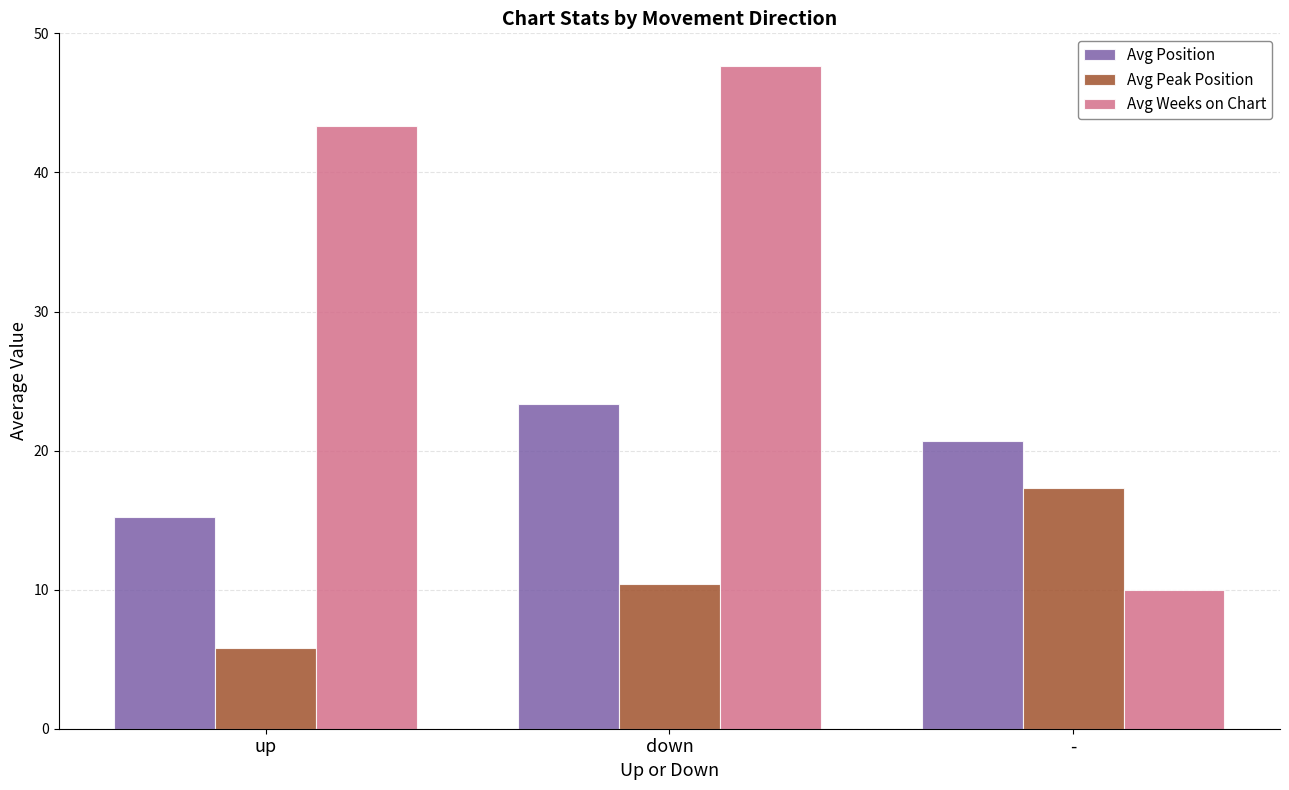

How many data points does each series have?

3